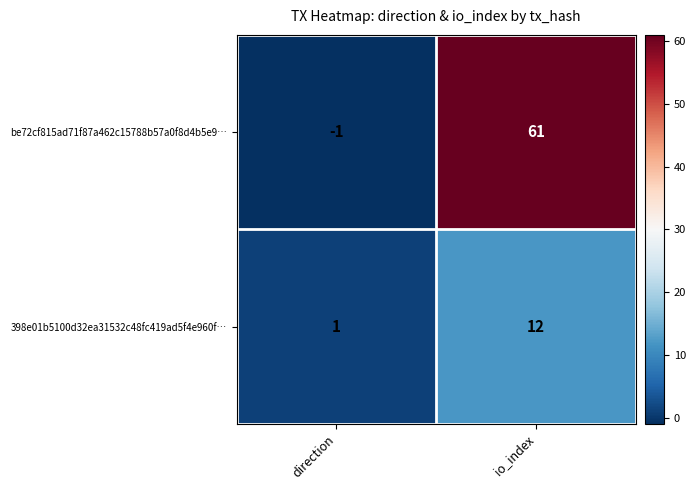

How many data points in 398e01b5100d32ea31532c48fc419ad5f4e960f… are less than 12?

1